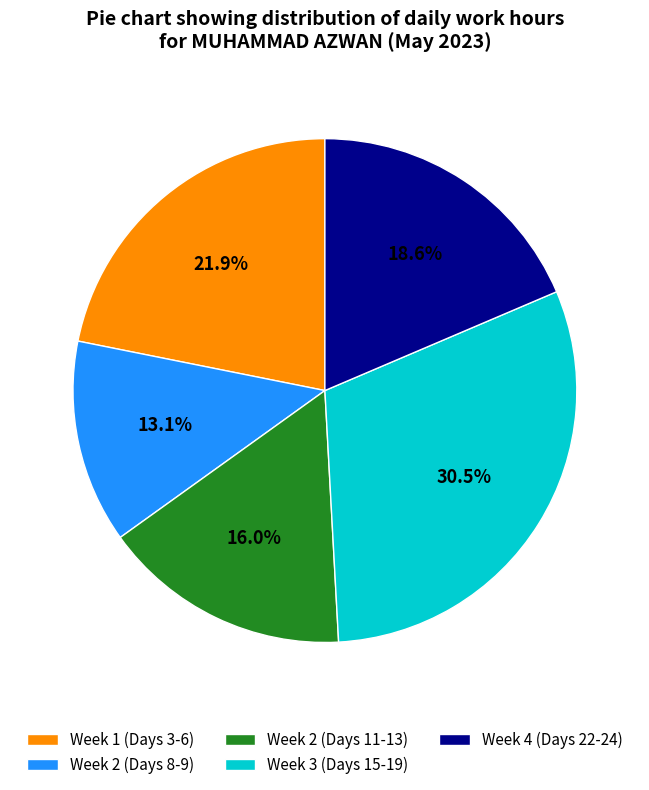

Do Week 1 (Days 3-6) and Week 4 (Days 22-24) together represent more than half of the pie?

No